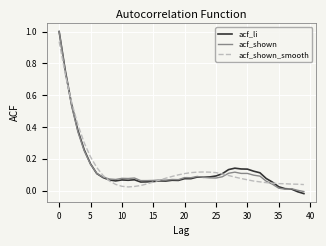

What is the greatest value displayed?

1.0